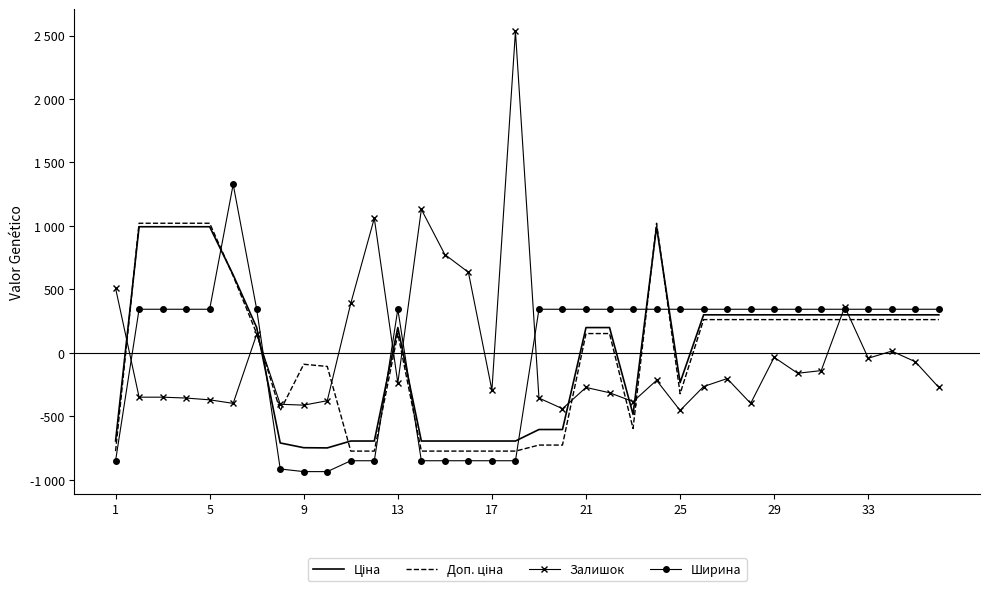

True or false: Ширина and Доп. ціна cross at least once.

True